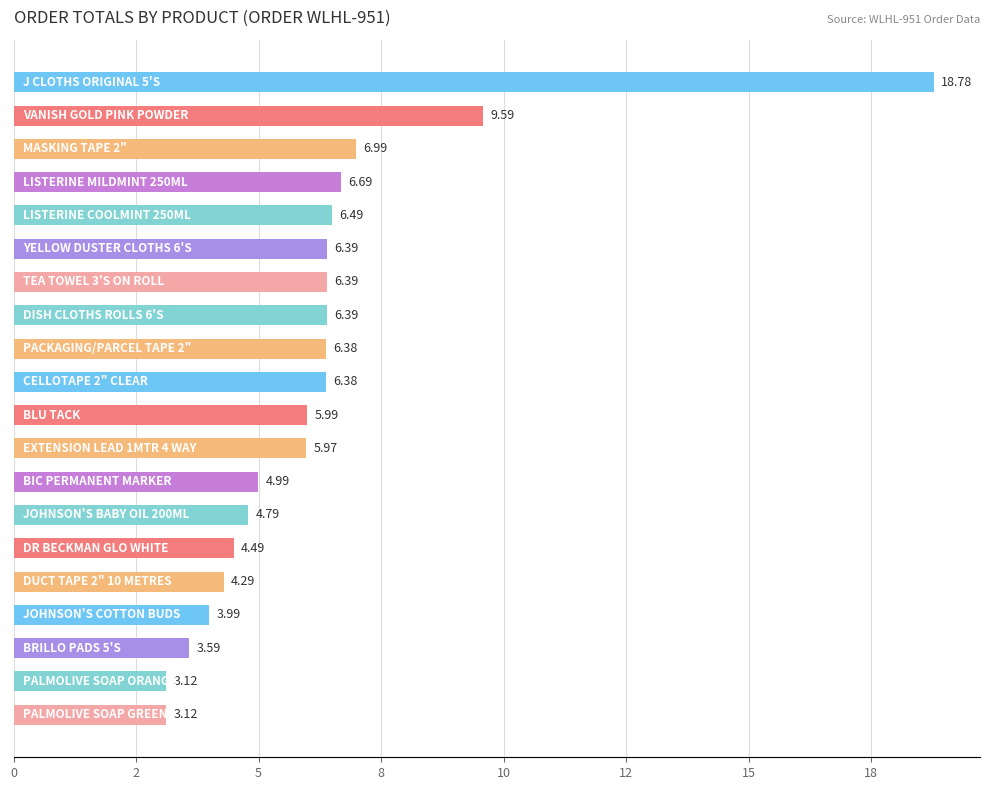

What is the difference between the second highest and second lowest values?

6.5